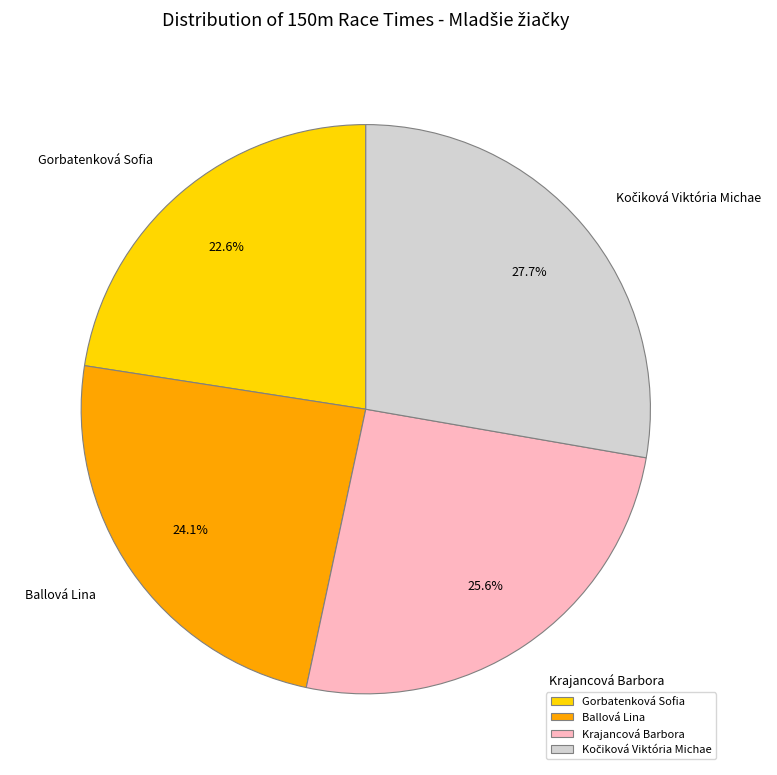

The Ballová Lina slice represents 30% of the pie. True or false?

False